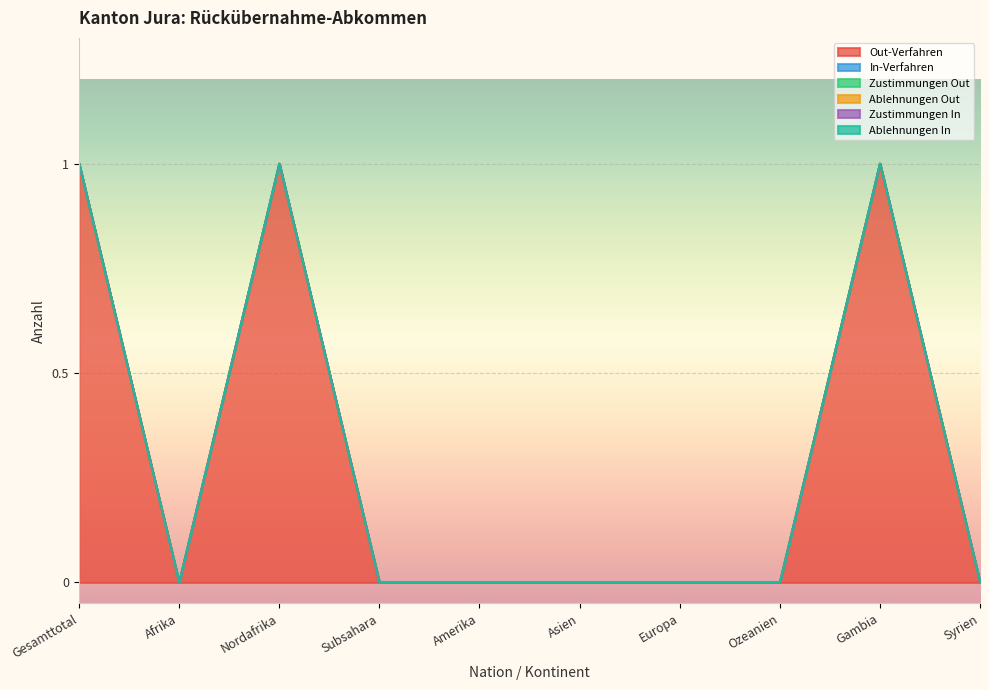

Which series has the largest range (max minus min)?

Out-Verfahren